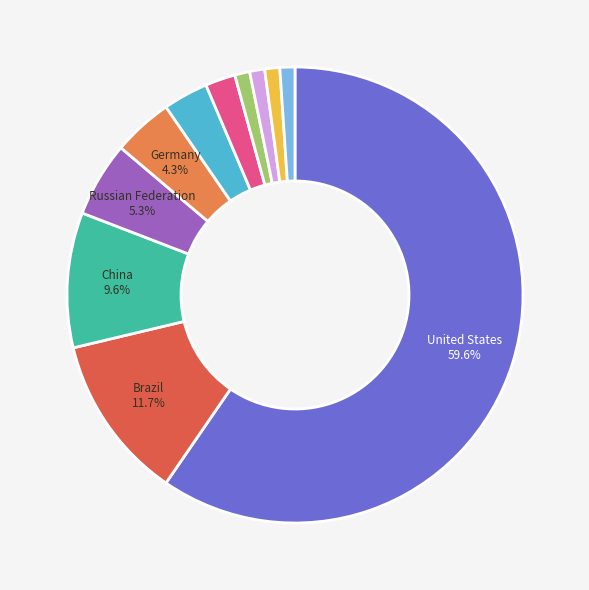

Does any single category account for the majority?

Yes